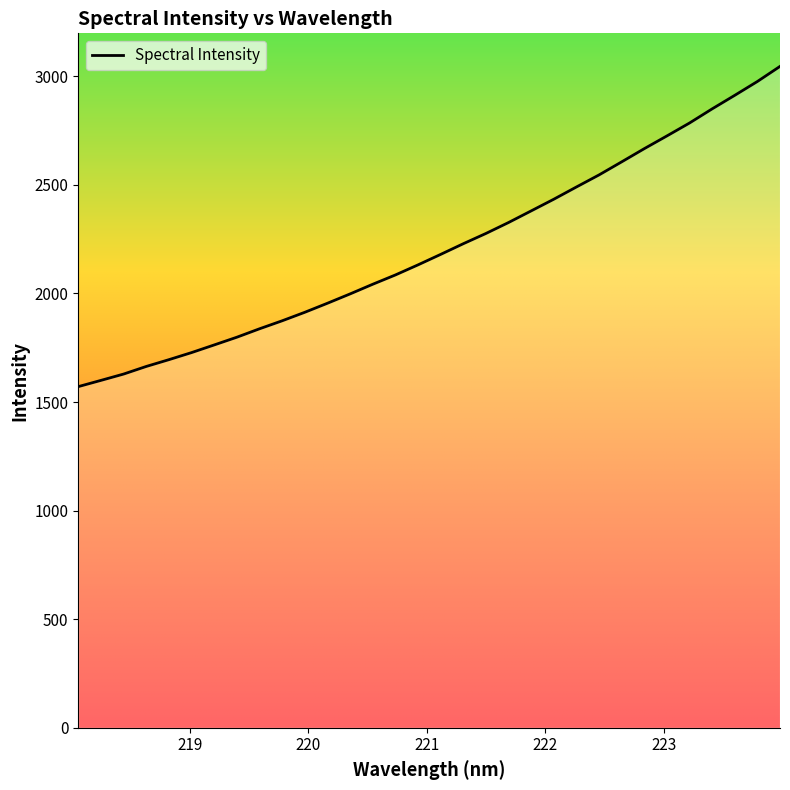

What is the difference between the maximum and second lowest values?

1445.8